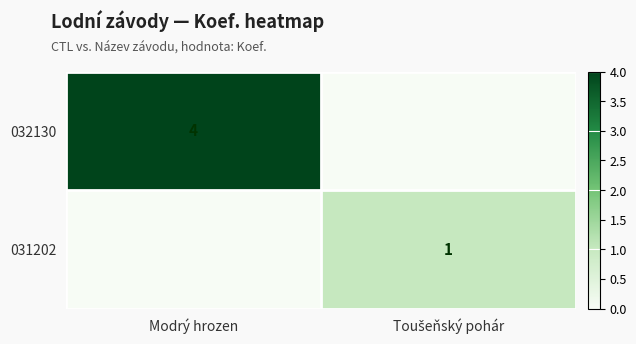

True or false: 032130 has a value of 1 at Modrý hrozen.

False